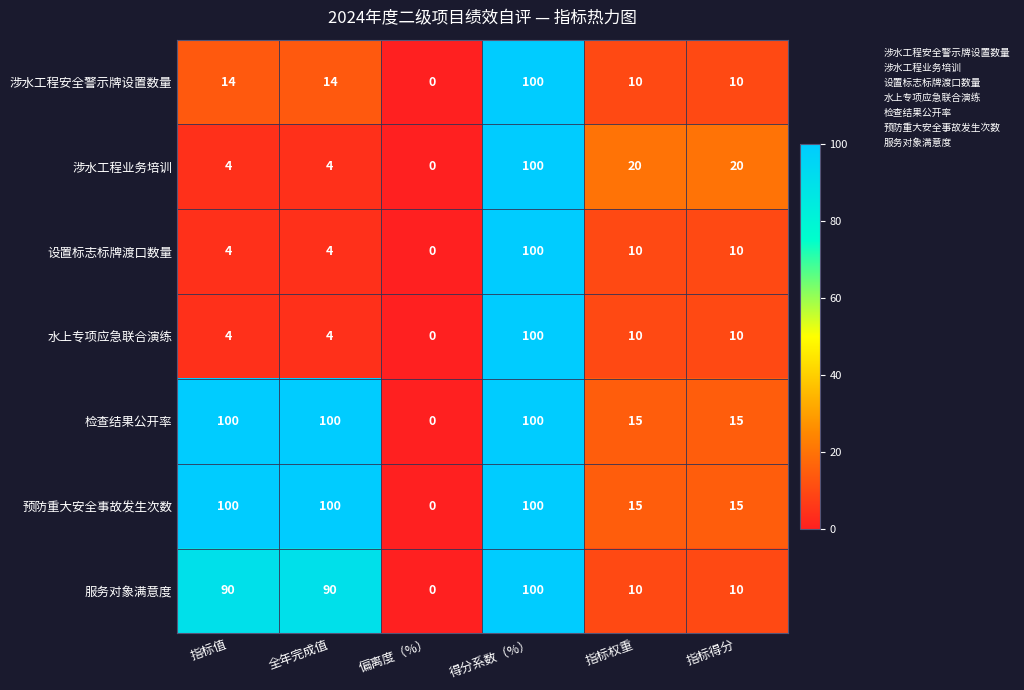

What is the sum of all 涉水工程安全警示牌设置数量 values?

148